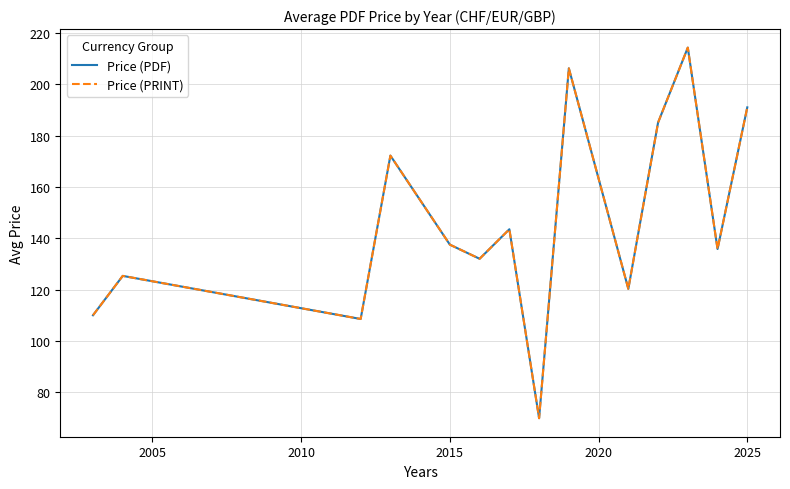

Rank the series by their maximum value, from highest to lowest.

Price (PDF), Price (PRINT)